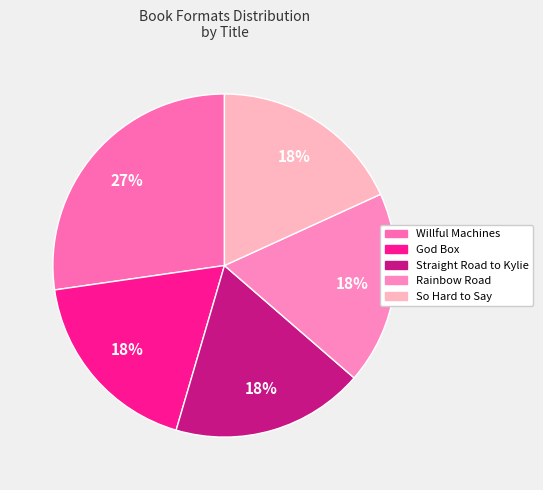

Which has a higher value, God Box or Straight Road to Kylie?

God Box